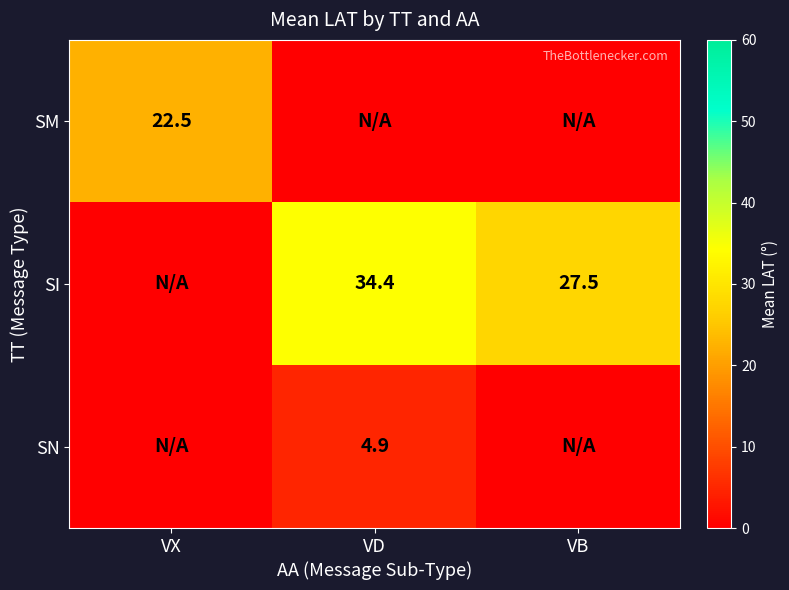

Is the value of SM at VX greater than the value of SI at VB?

No